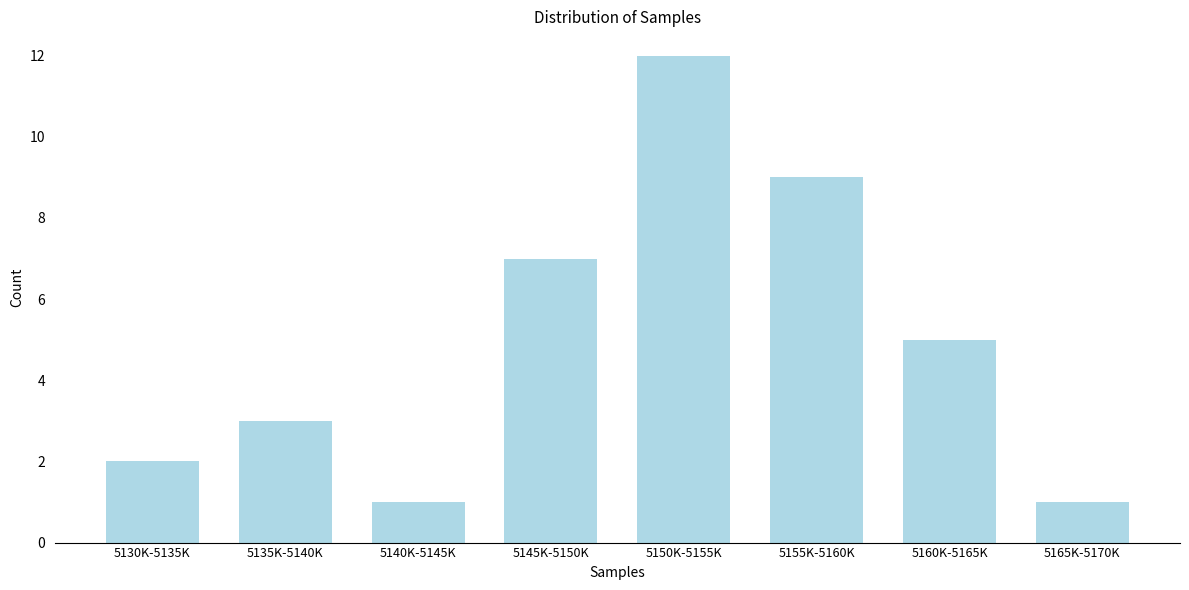

Reading left to right, what are all the values shown in this chart?

2	3	1	7	12	9	5	1